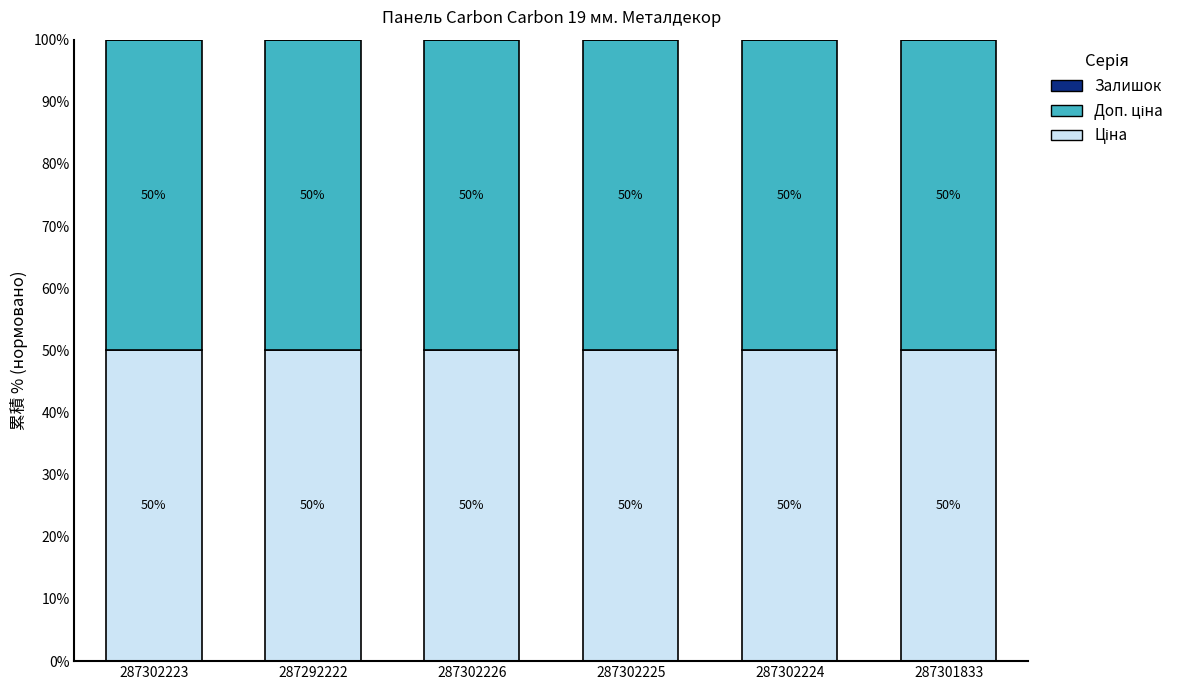

What is the total value across all series at 287302226?

100.0